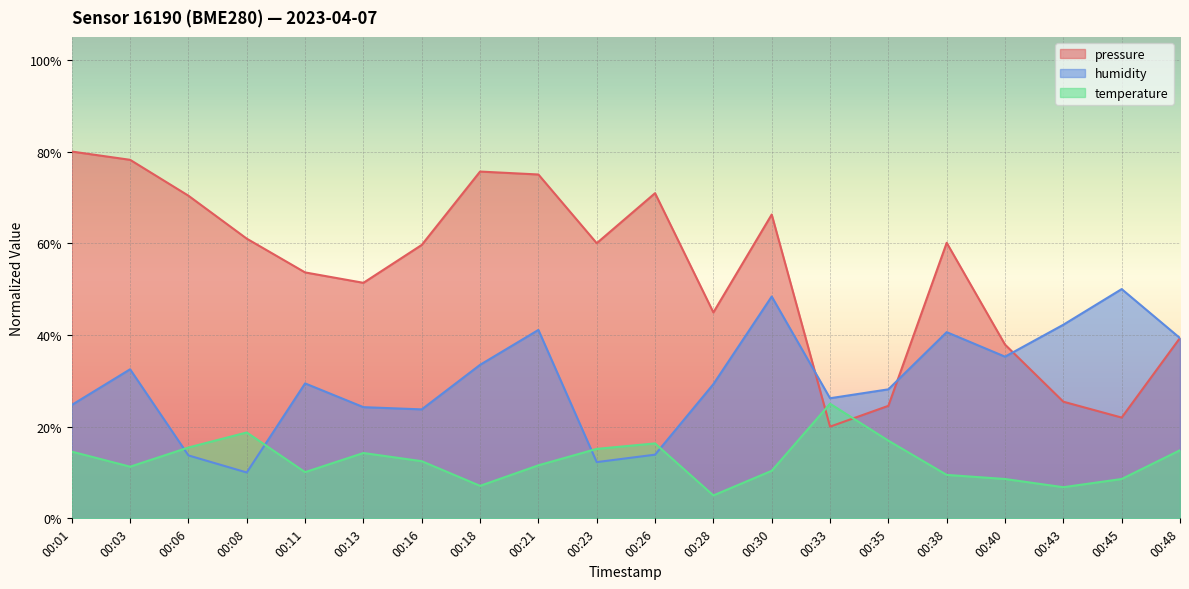

What is the total value across all series at 00:13?

89.9